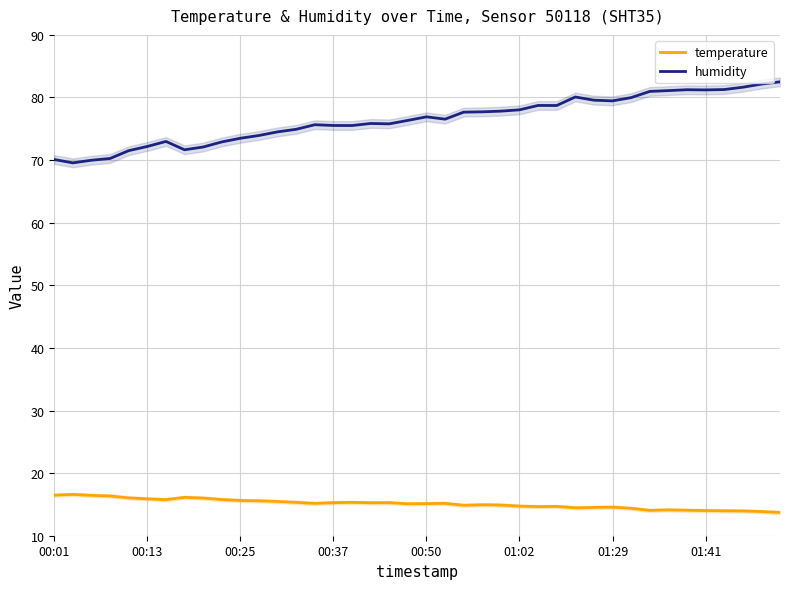

What is the minimum value for humidity?

69.6